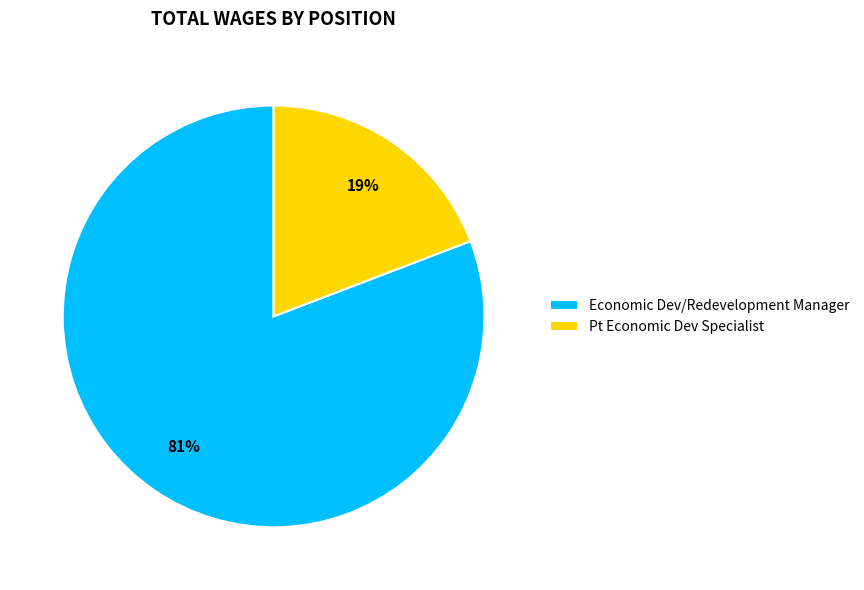

Is it true that Pt Economic Dev Specialist is 19% of the pie?

True